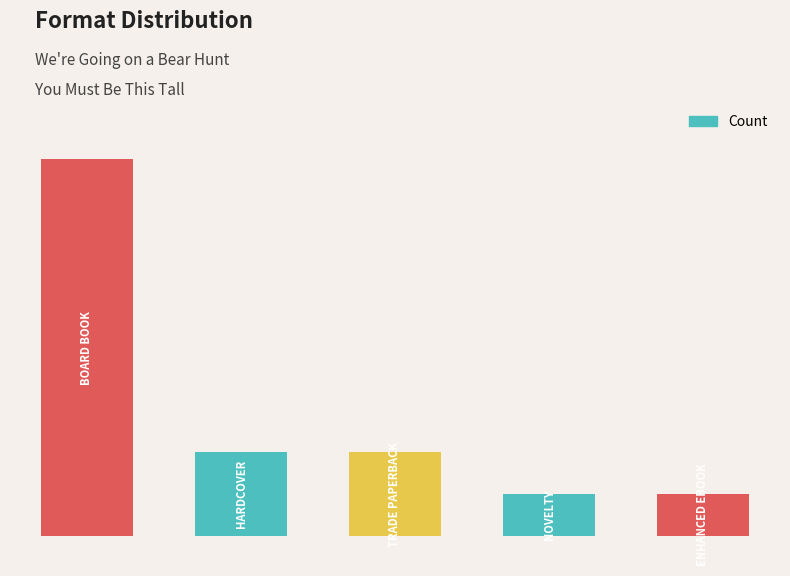

Does the chart contain any negative values?

No